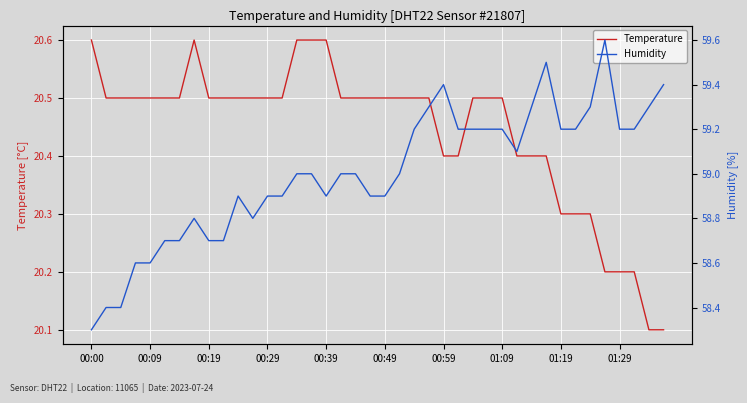

True or false: Temperature and Humidity intersect in this chart.

False